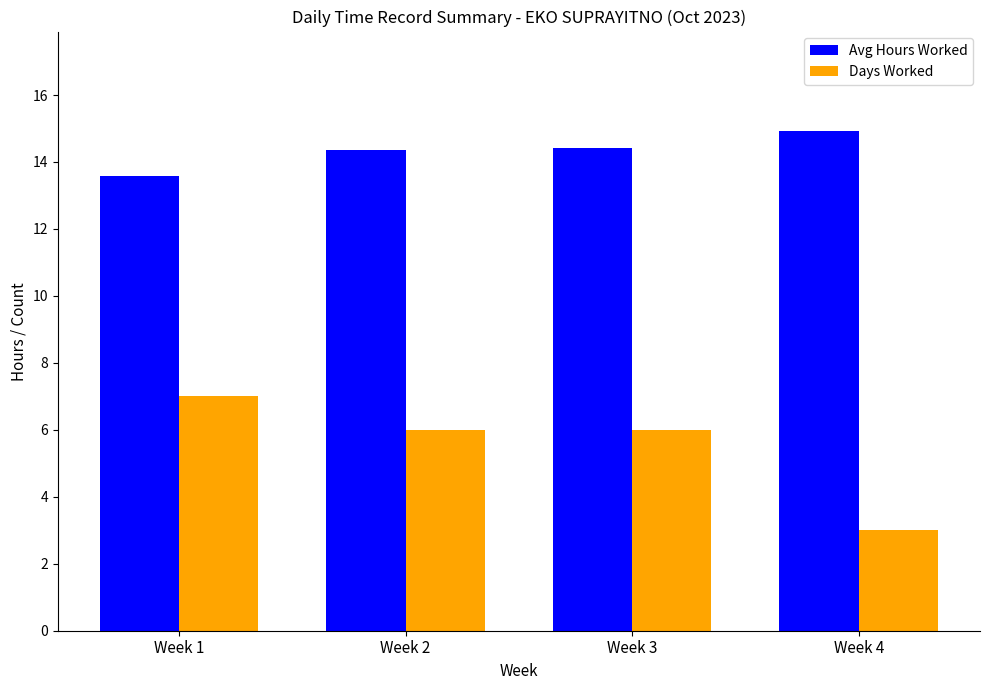

The value of Avg Hours Worked at Week 3 is 20.1. True or false?

False